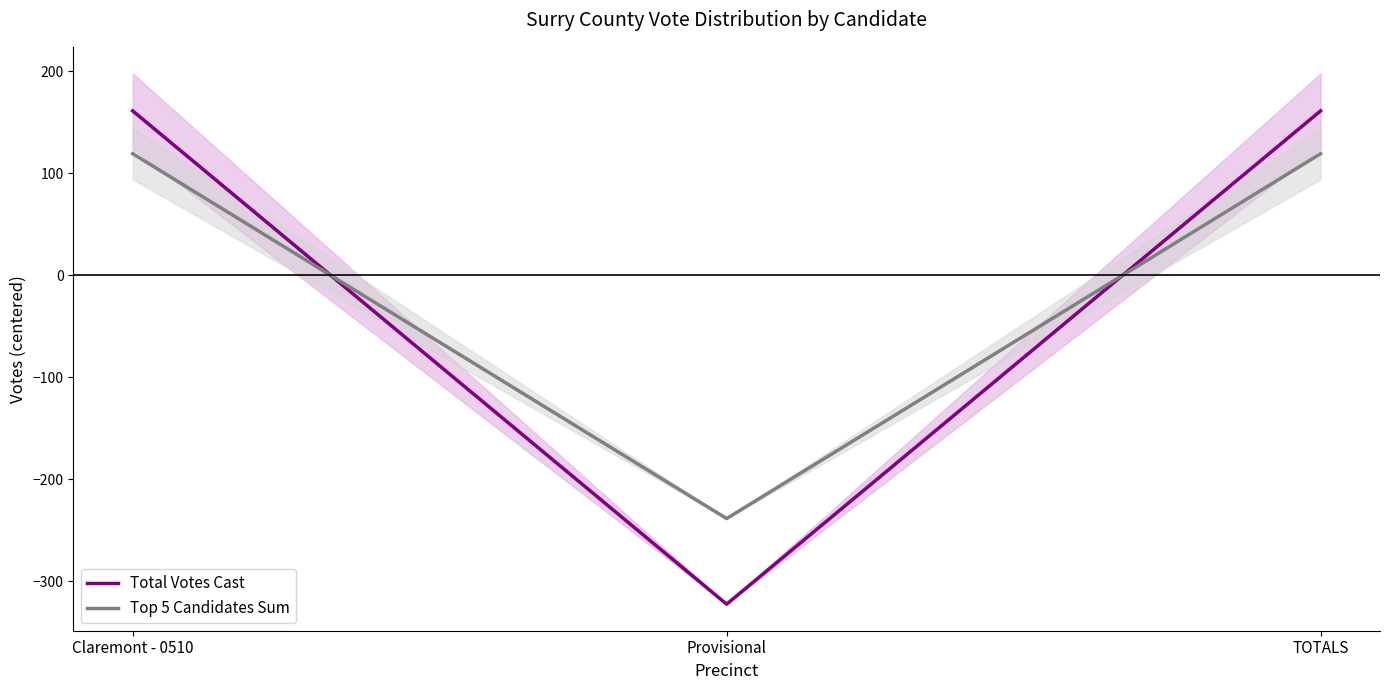

What is the label of the 1st point from the left?

Claremont - 0510